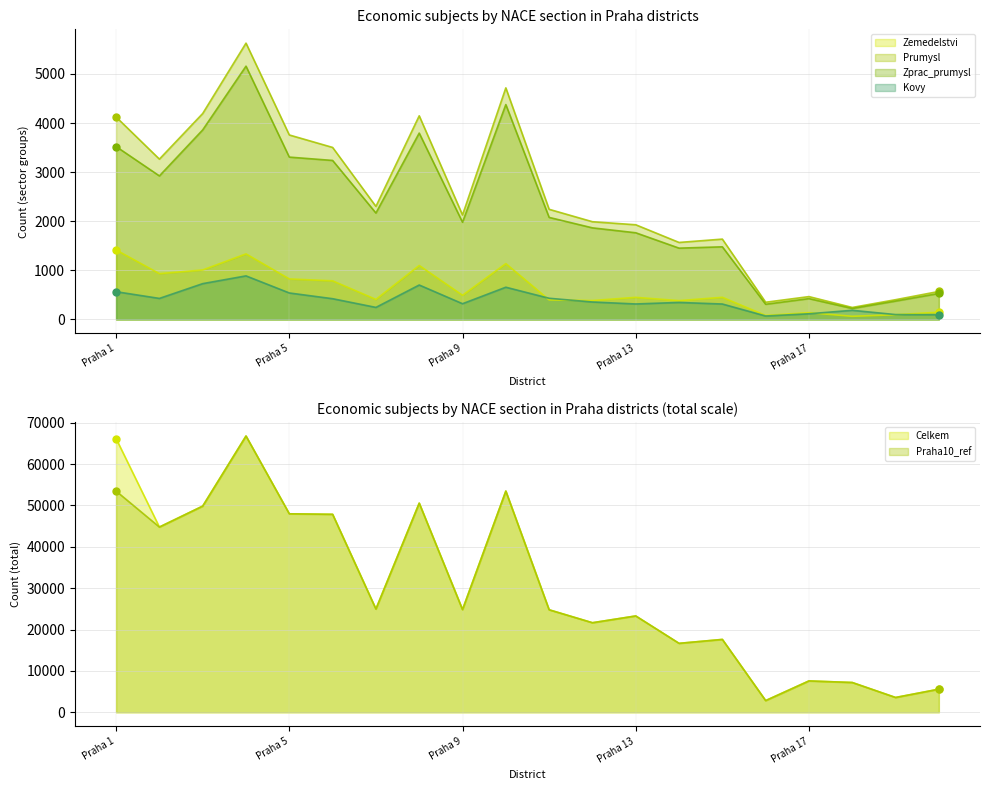

Which series reaches the minimum Y coordinate?

Zemedelstvi